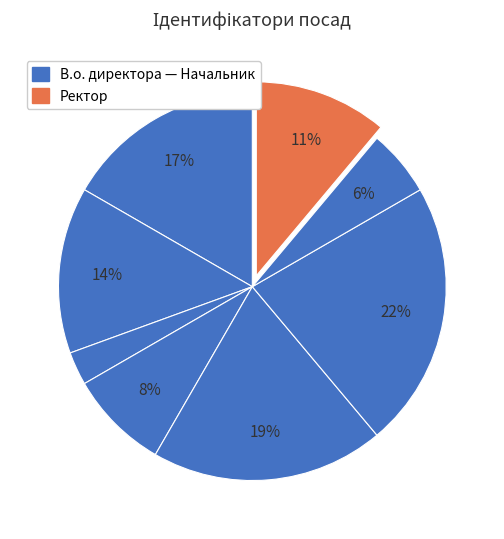

Count the number of slices in the pie.

8